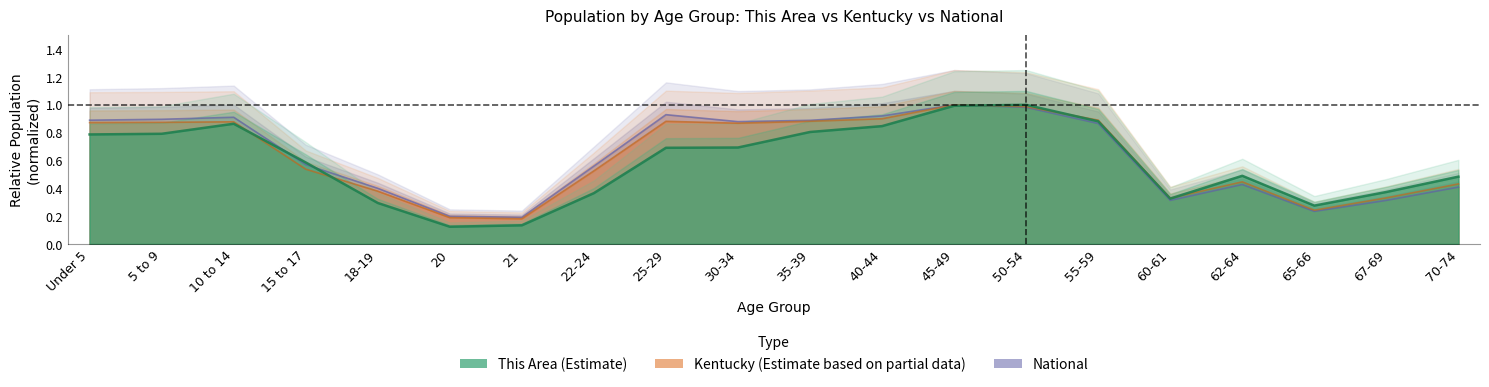

What position from the right is 50-54?

7